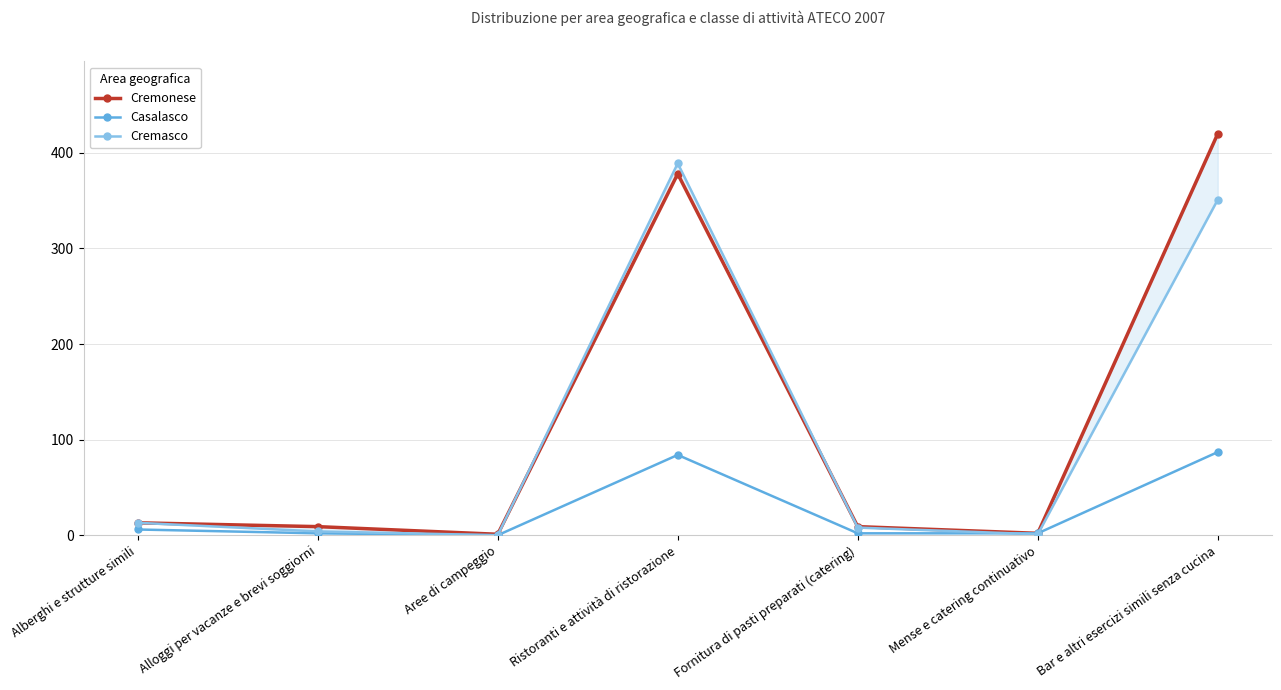

Reading left to right, extract all data points from this chart.

Cremonese: Alberghi e strutture simili=13	Alloggi per vacanze e brevi soggiorni=9	Aree di campeggio=1	Ristoranti e attività di ristorazione=378	Fornitura di pasti preparati (catering)=9	Mense e catering continuativo=2	Bar e altri esercizi simili senza cucina=420
Casalasco: Alberghi e strutture simili=6	Alloggi per vacanze e brevi soggiorni=2	Aree di campeggio=0	Ristoranti e attività di ristorazione=84	Fornitura di pasti preparati (catering)=2	Mense e catering continuativo=2	Bar e altri esercizi simili senza cucina=87
Cremasco: Alberghi e strutture simili=13	Alloggi per vacanze e brevi soggiorni=4	Aree di campeggio=0	Ristoranti e attività di ristorazione=389	Fornitura di pasti preparati (catering)=8	Mense e catering continuativo=1	Bar e altri esercizi simili senza cucina=351